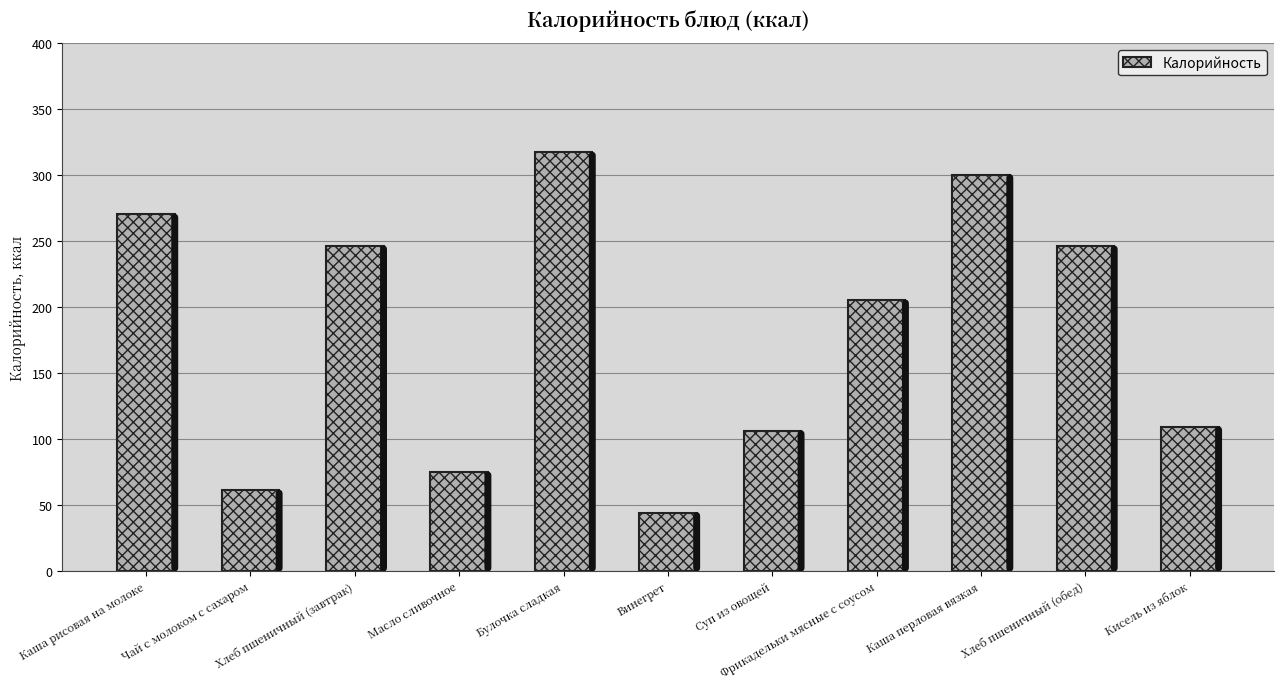

Read the value at Масло сливочное.

74.8